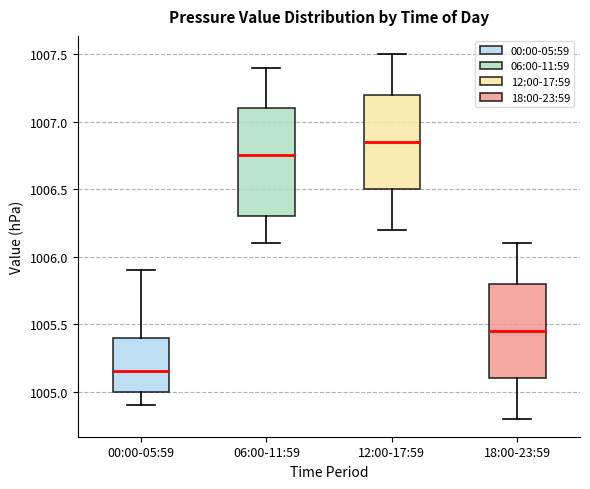

Reading left to right, read every box against the y-axis: the position of its median line, the range the box covers, and the ends of its whiskers. The values are not printed on the chart, so give them approximately, as read against the axis.

00:00-05:59: median 1005.15, box 1005.00 to 1005.40, whiskers 1004.90 to 1005.90
06:00-11:59: median 1006.75, box 1006.30 to 1007.10, whiskers 1006.10 to 1007.40
12:00-17:59: median 1006.85, box 1006.50 to 1007.20, whiskers 1006.20 to 1007.50
18:00-23:59: median 1005.45, box 1005.10 to 1005.80, whiskers 1004.80 to 1006.10